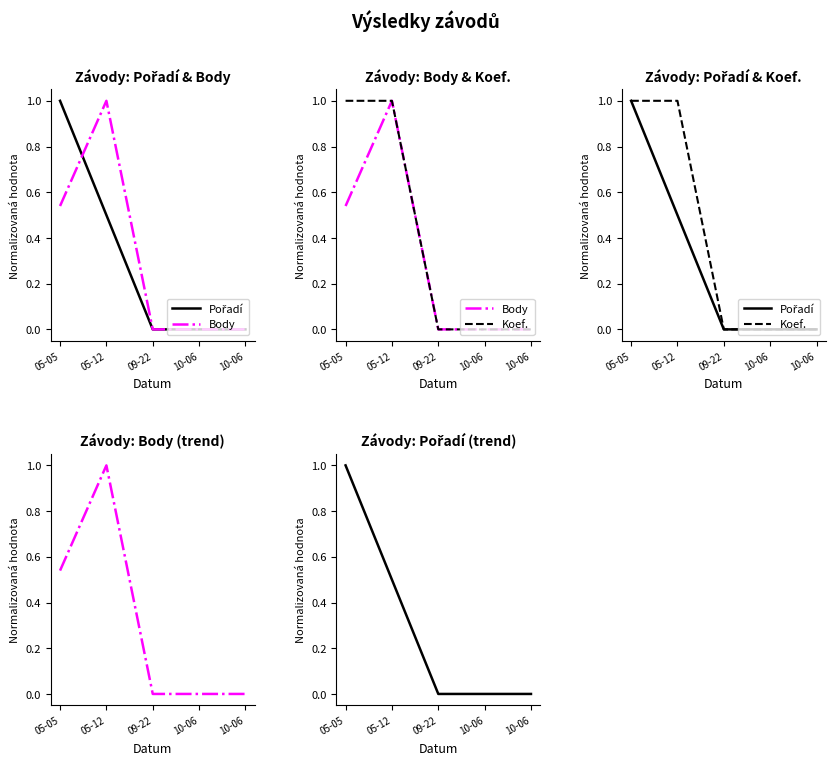

Between 05-12 and 10-06, which series saw the biggest shift?

Body